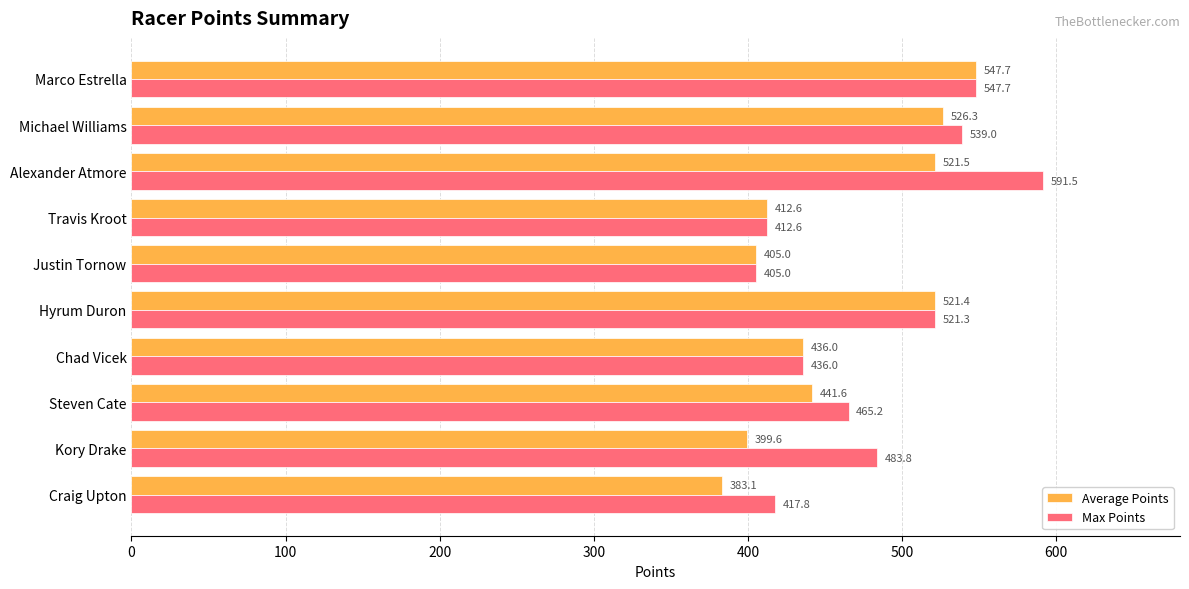

What is the difference between the maximum and minimum values in the Max Points series?

186.5